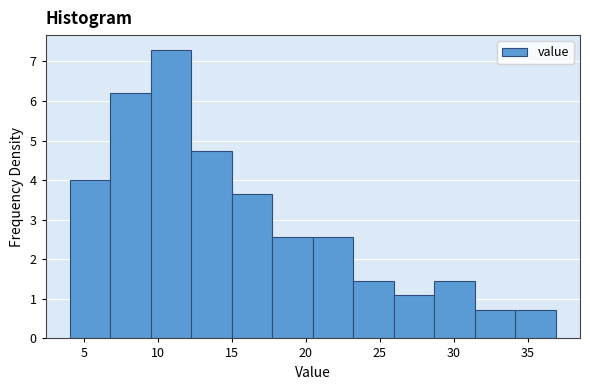

Which range on the x-axis has the tallest bar?

9.5 to 12.0